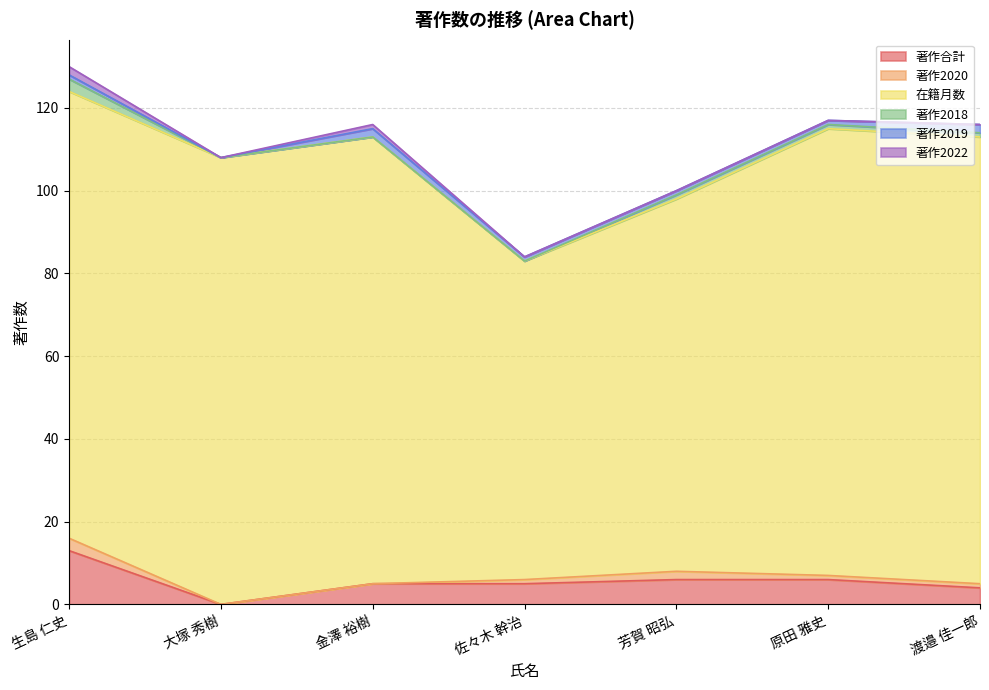

Which series changed the most between 佐々木 幹治 and 渡邉 佳一郎?

在籍月数